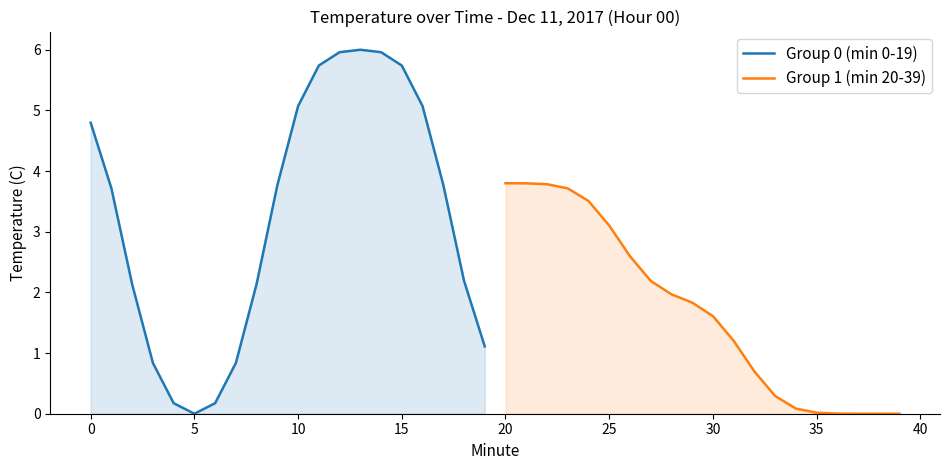

Which series has the widest spread of values?

Group 0 (min 0-19)